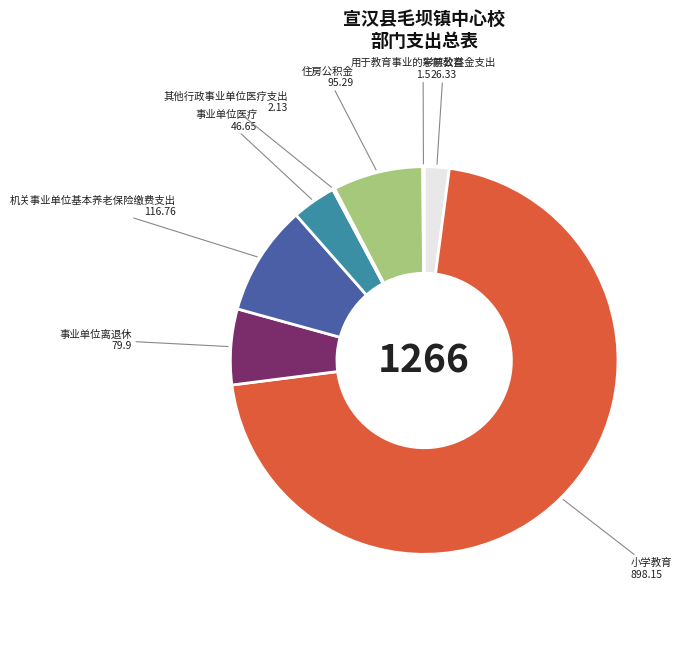

Is there a majority slice in this chart?

Yes